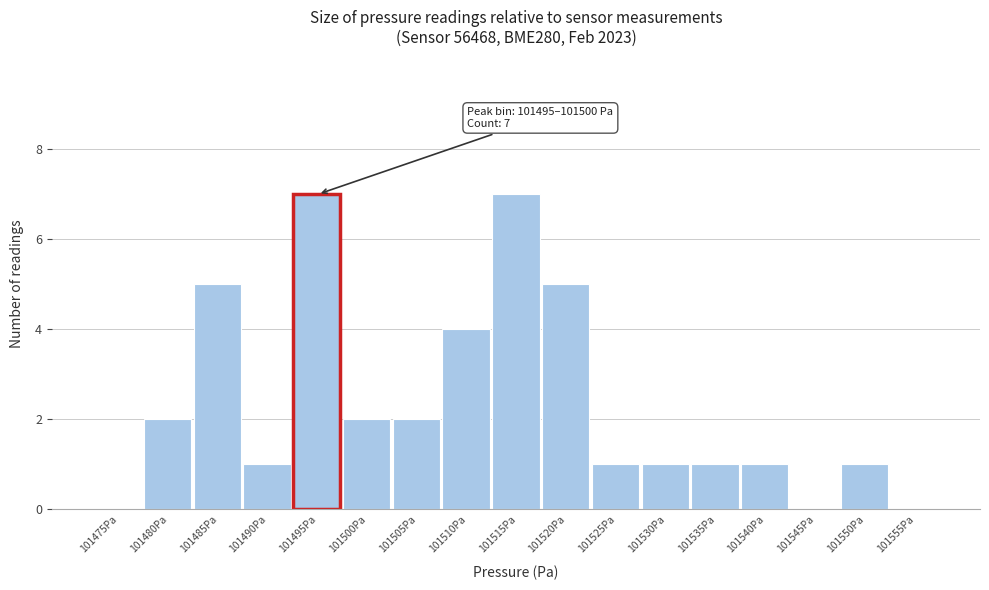

Reading left to right, extract all data points from this chart.

101475Pa=0	101480Pa=2	101485Pa=5	101490Pa=1	101495Pa=7	101500Pa=2	101505Pa=2	101510Pa=4	101515Pa=7	101520Pa=5	101525Pa=1	101530Pa=1	101535Pa=1	101540Pa=1	101545Pa=0	101550Pa=1	101555Pa=0